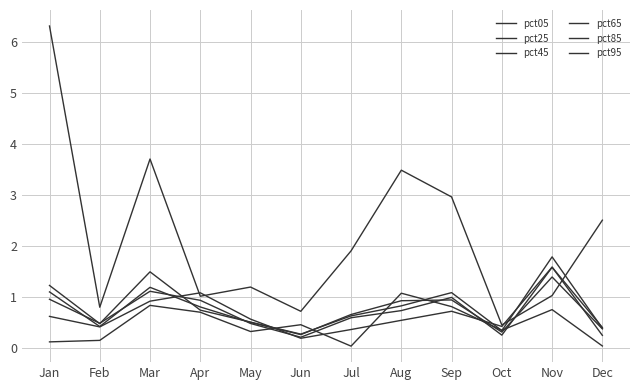

At which label does pct05 first exceed 1?

Jan